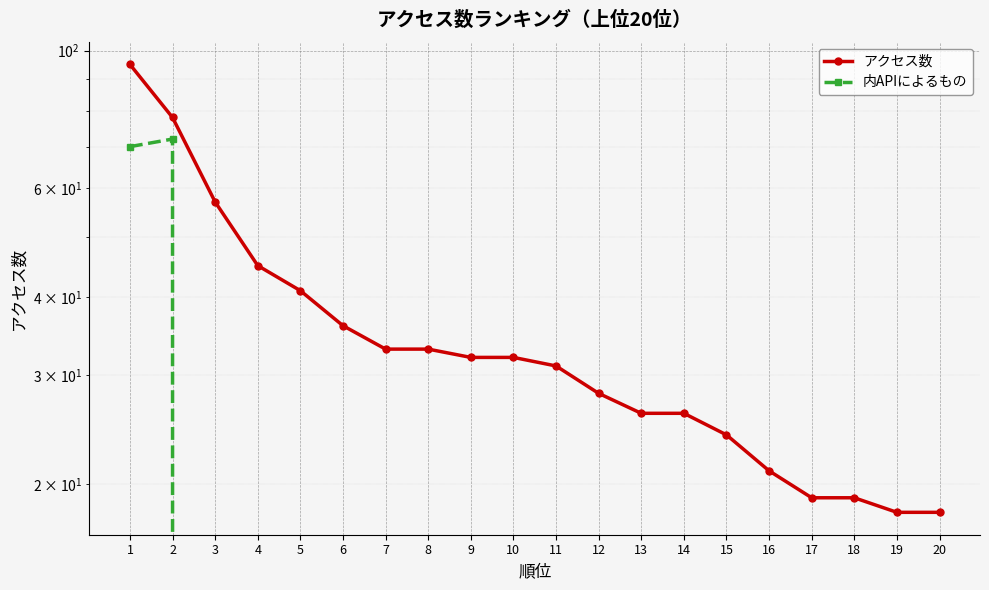

What is the value of the アクセス数 point at the 2nd from the left?

78